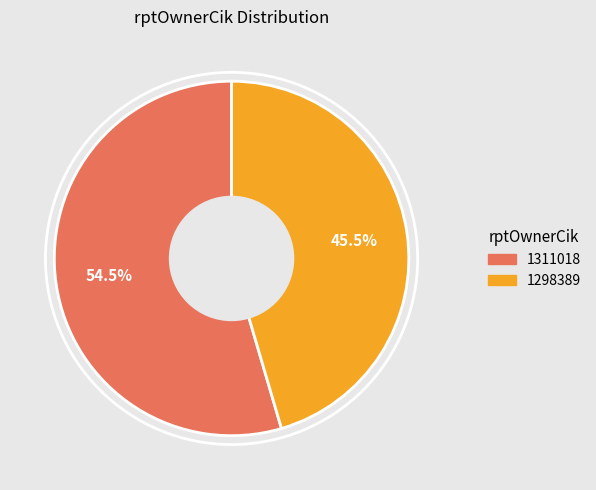

Count the number of slices in the pie.

2